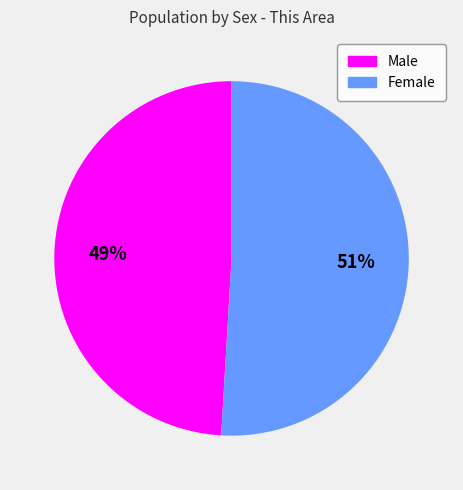

To the nearest percent, what portion does Female represent?

51%